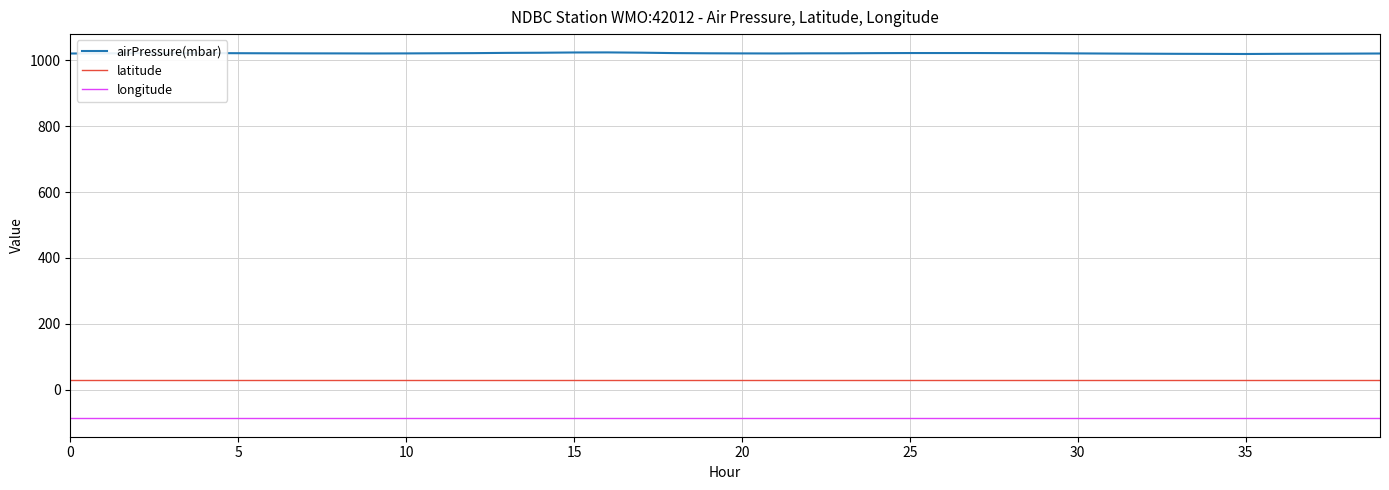

What is the maximum value for airPressure(mbar)?

1024.1